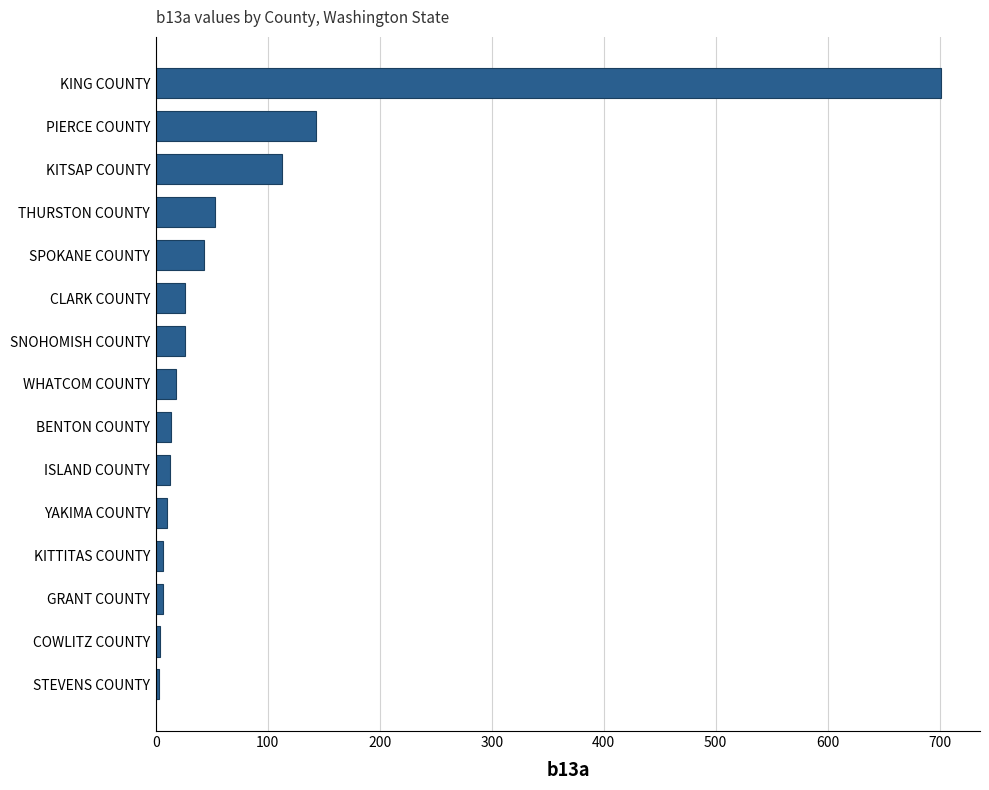

What is the average value?

79